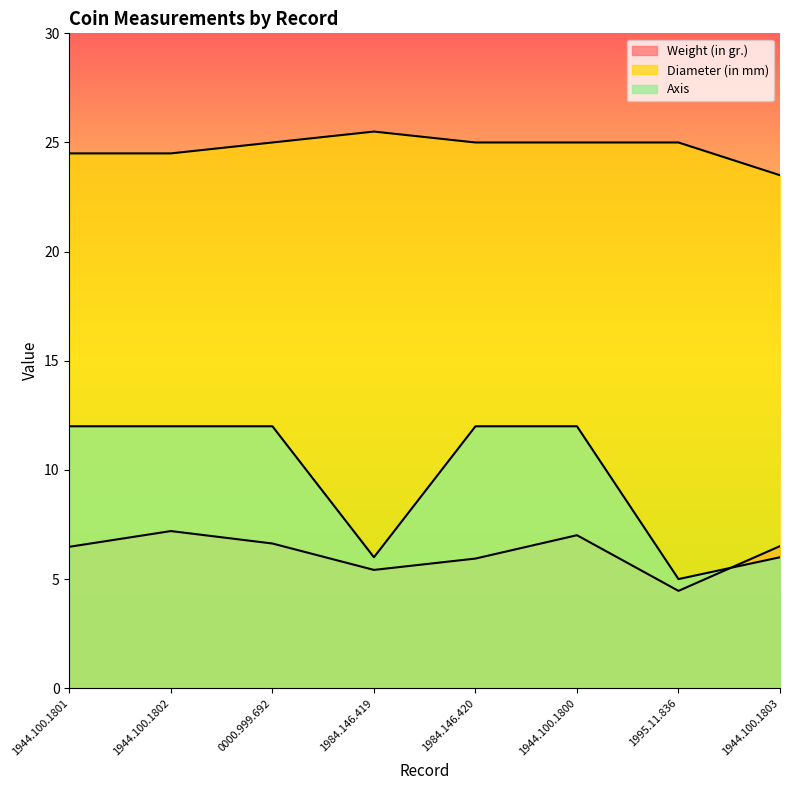

How many data points in Weight (in gr.) are above 6?

5